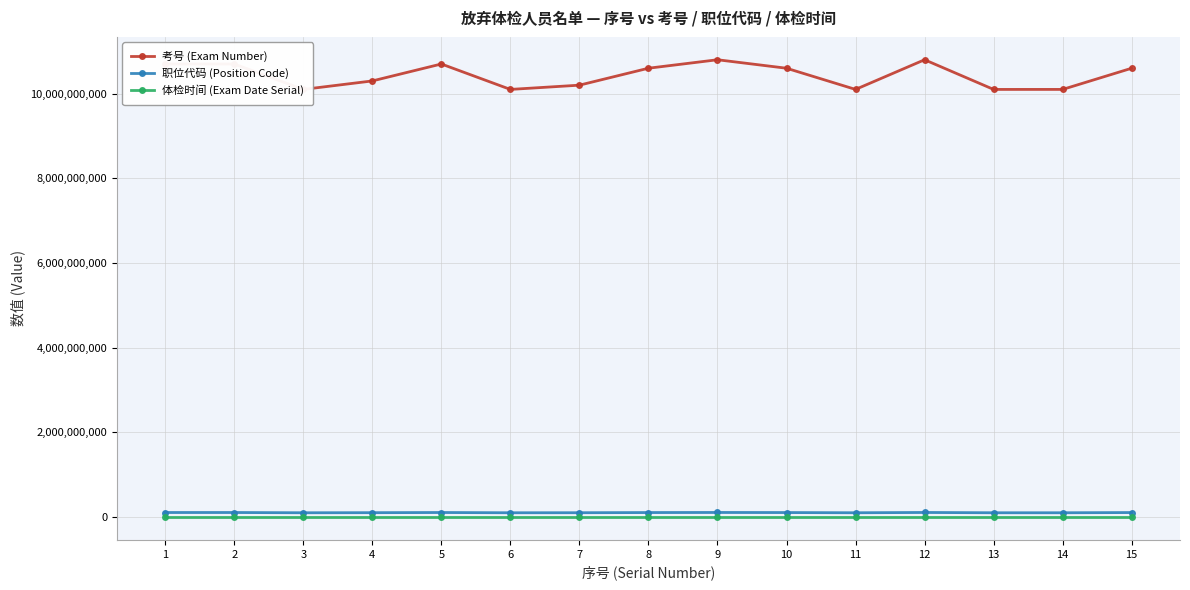

At how many categories does at least one series exceed 4180617548?

15